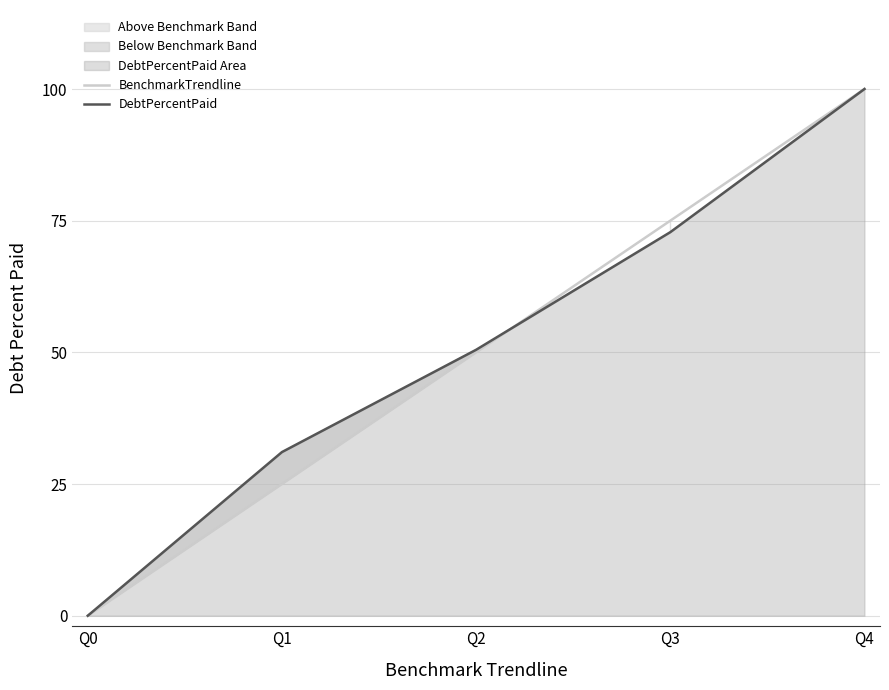

What is the sum of the BenchmarkTrendline values at Q0 and Q1?

25.0